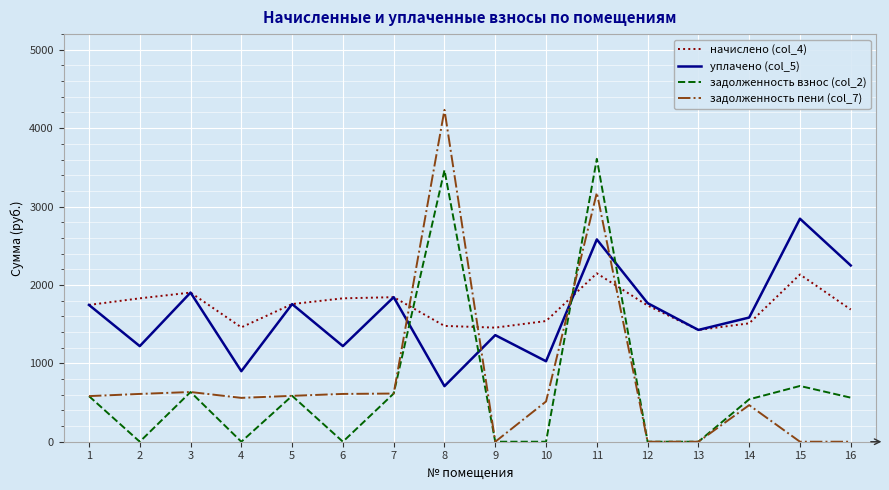

What is the difference between the highest and lowest values at 16?

2248.5